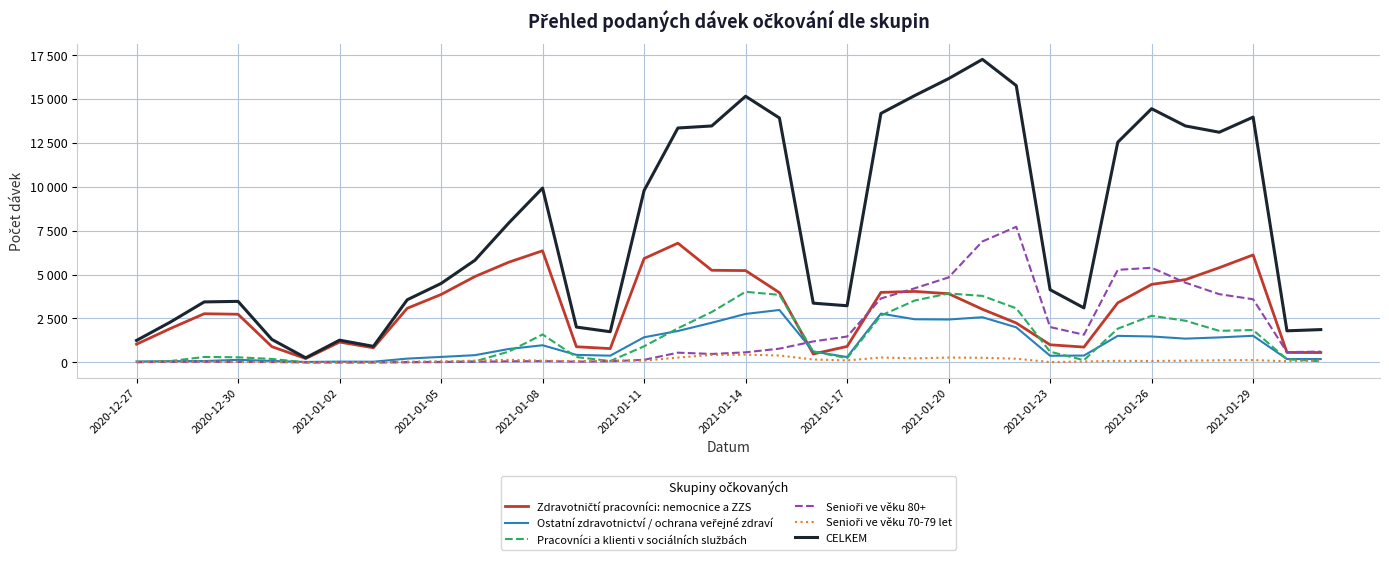

Where is Pracovníci a klienti v sociálních službách nearest to the value 2010?

16